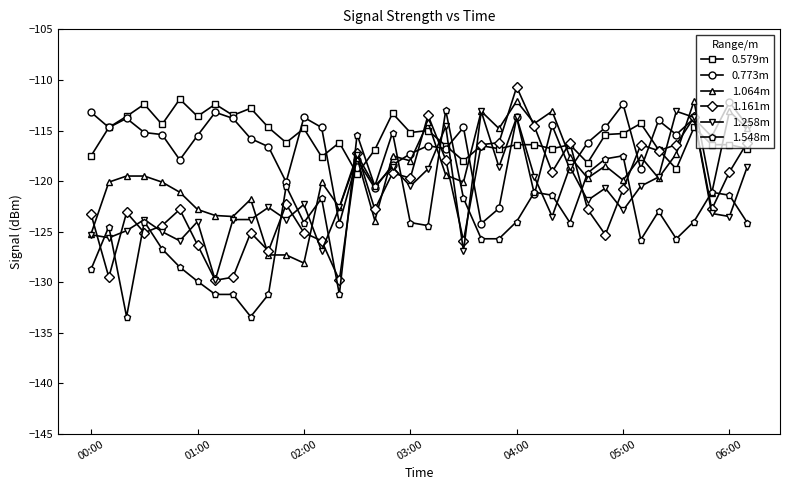

True or false: 1.548m has more than 0 interior local peaks.

True